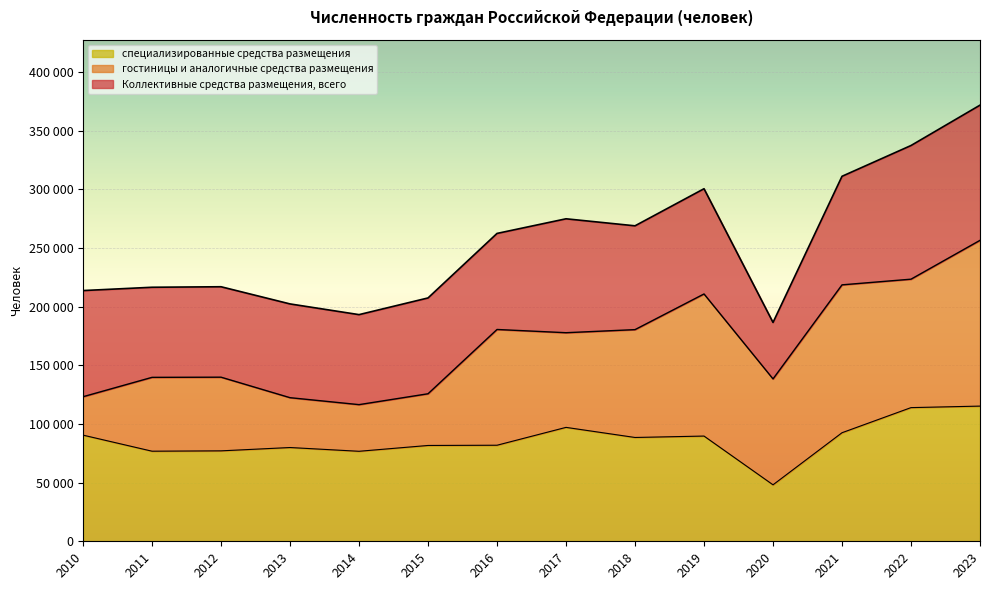

True or false: специализированные средства размещения and Коллективные средства размещения, всего intersect in this chart.

False